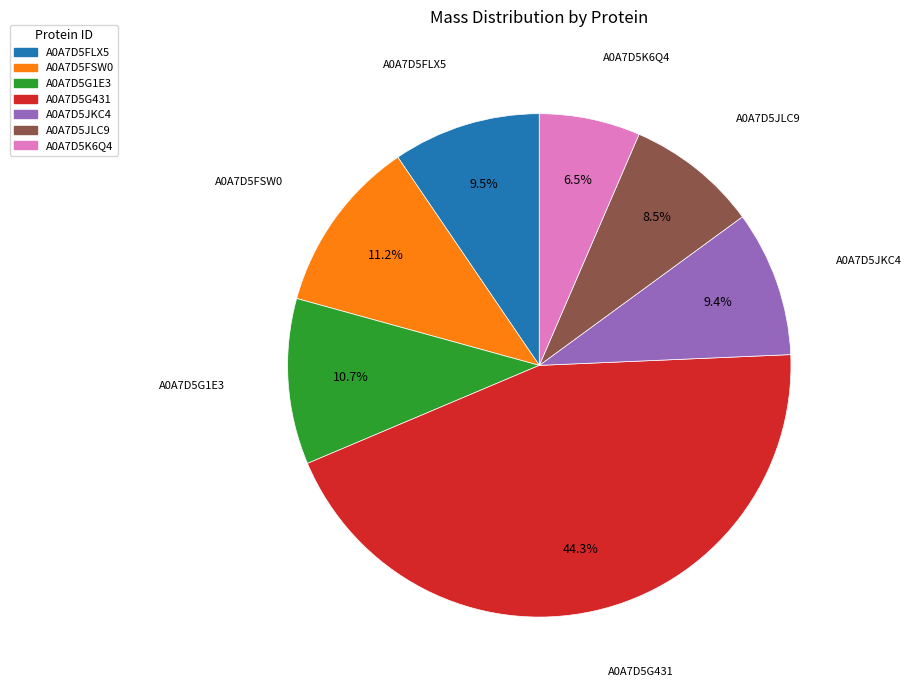

What portion of the pie excludes A0A7D5K6Q4?

93.5%